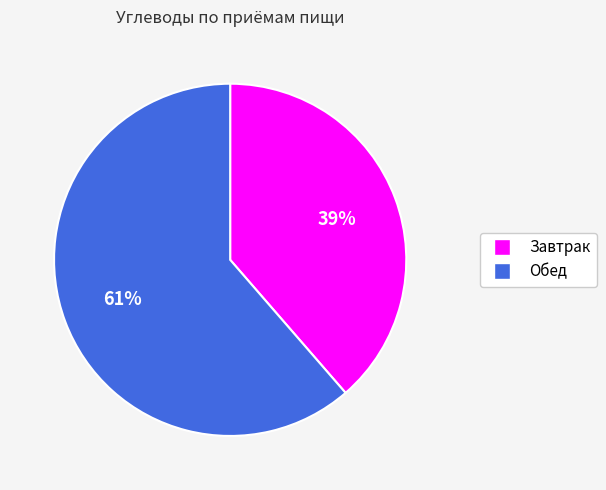

Count the number of slices in the pie.

2